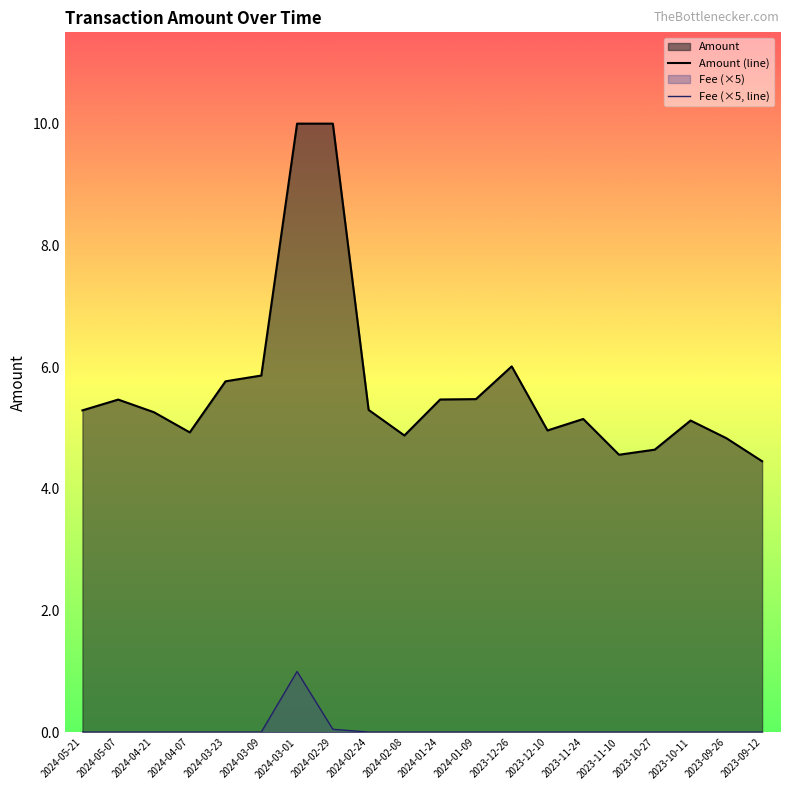

What is the label of the 9th point from the left?

2024-02-24